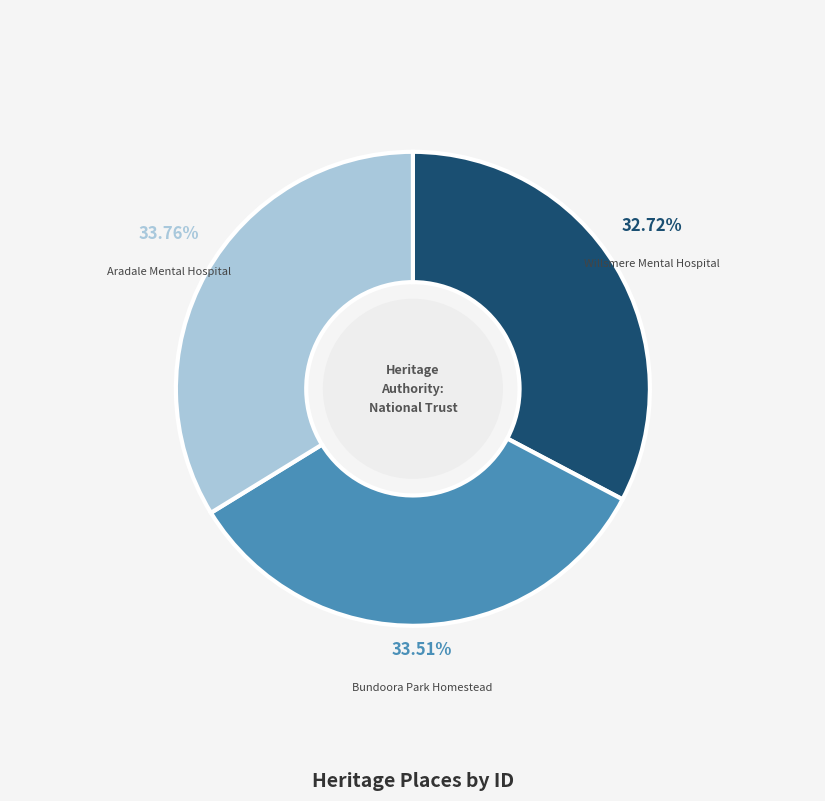

To the nearest percent, what portion does Aradale Mental Hospital represent?

34%